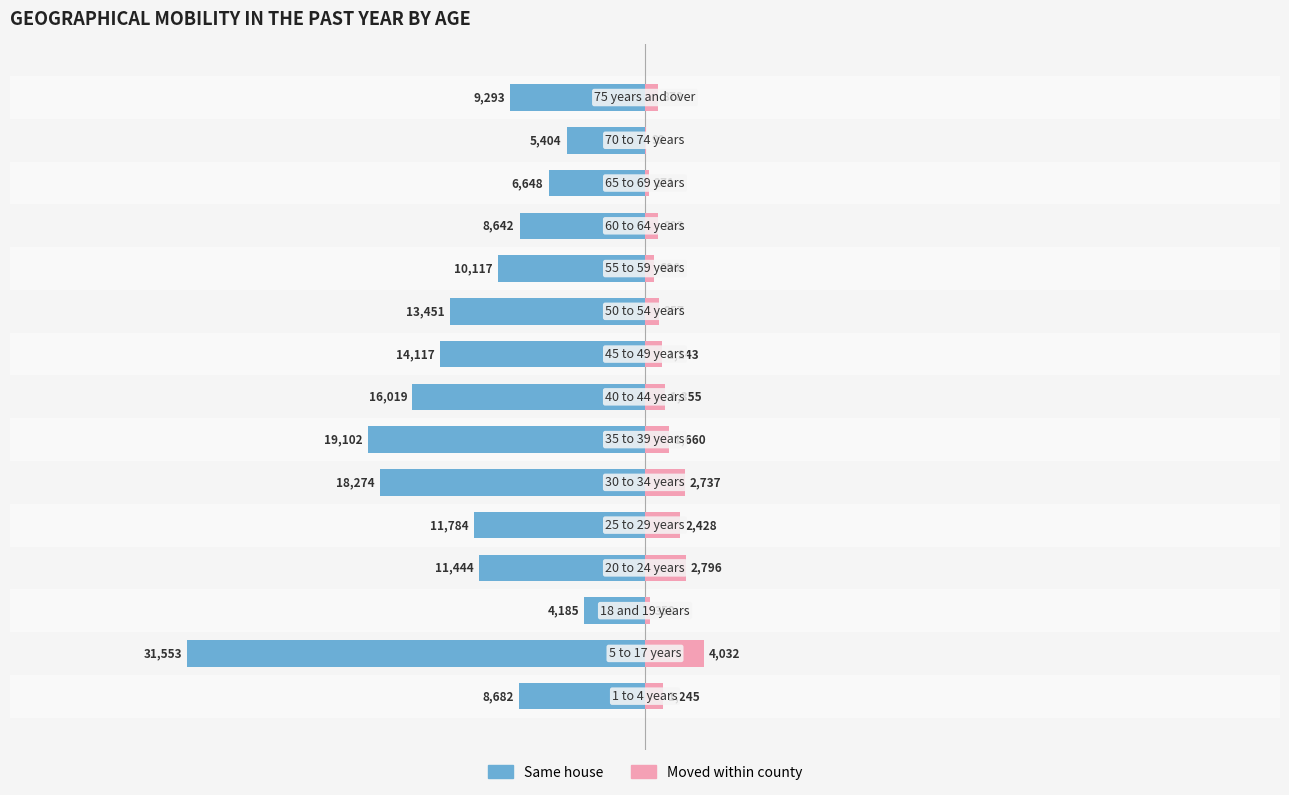

Reading left to right, extract all data points from this chart.

Same house: 0=-8682	1=-31553	2=-4185	3=-11444	4=-11784	5=-18274	6=-19102	7=-16019	8=-14117	9=-13451	10=-10117	11=-8642	12=-6648	13=-5404	14=-9293
Moved within county: 0=1245	1=4032	2=350	3=2796	4=2428	5=2737	6=1660	7=1355	8=1143	9=957	10=606	11=893	12=271	13=92	14=878